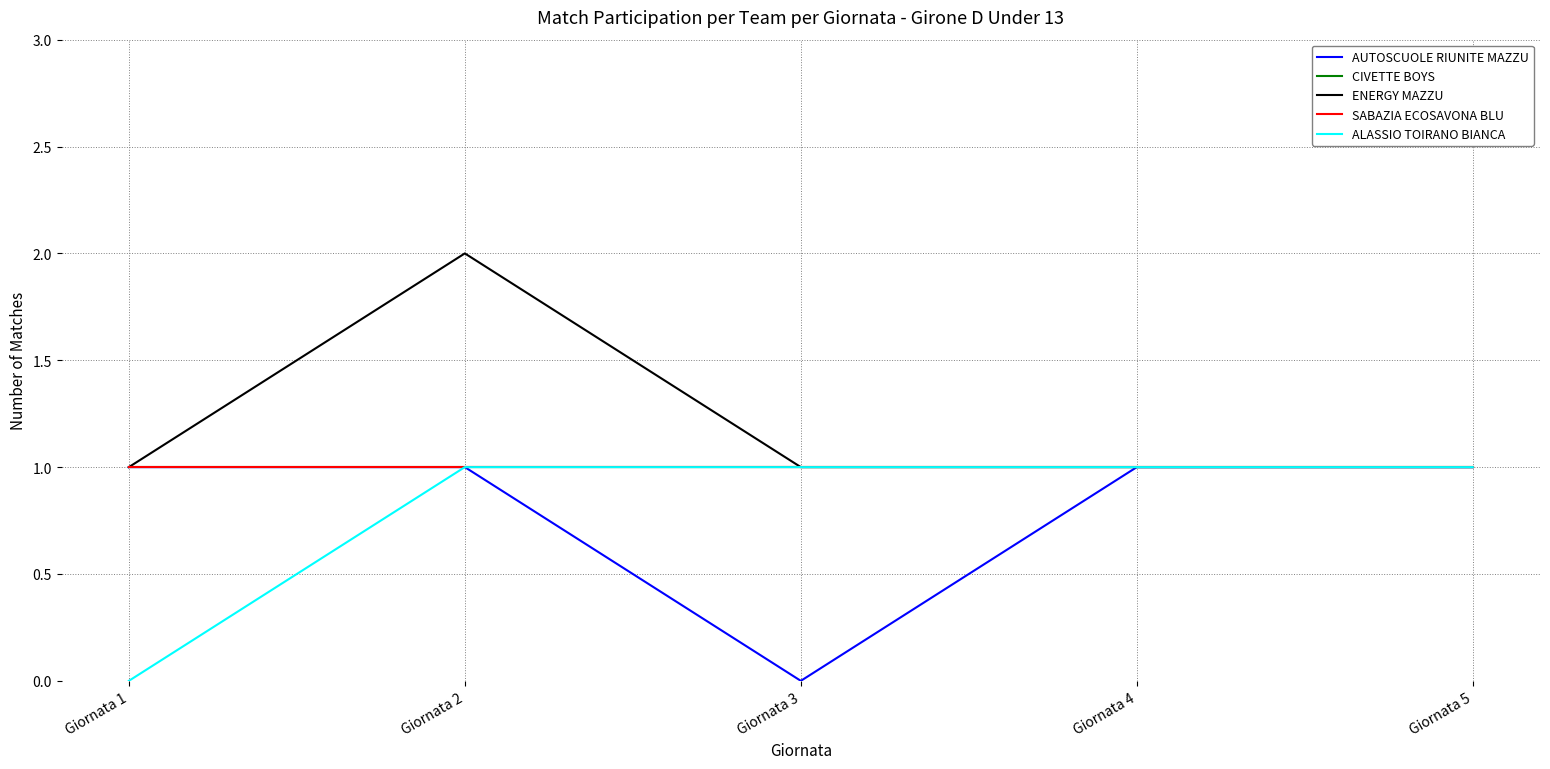

What is the highest value of the ALASSIO TOIRANO BIANCA series?

1